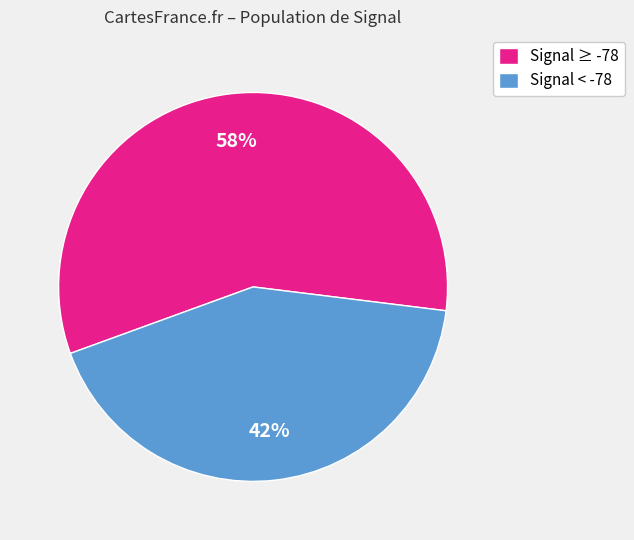

Rank the categories by value from lowest to highest.

Signal < -78, Signal ≥ -78